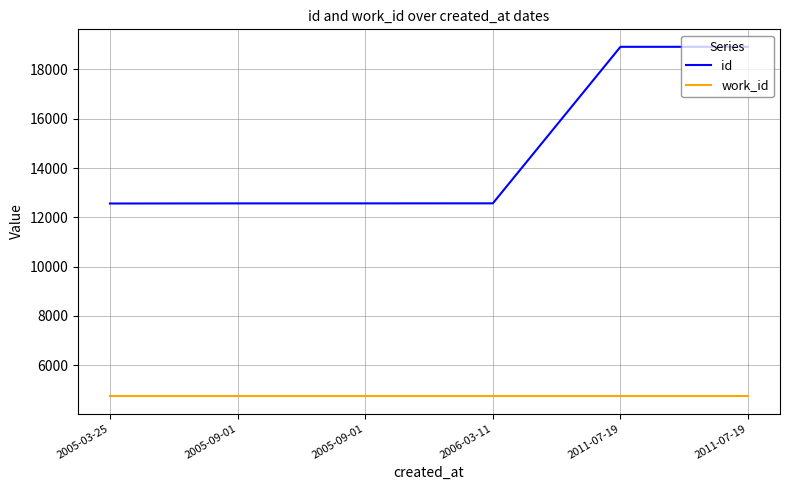

Rank the series at 2005-09-01 from lowest to highest value.

work_id, id